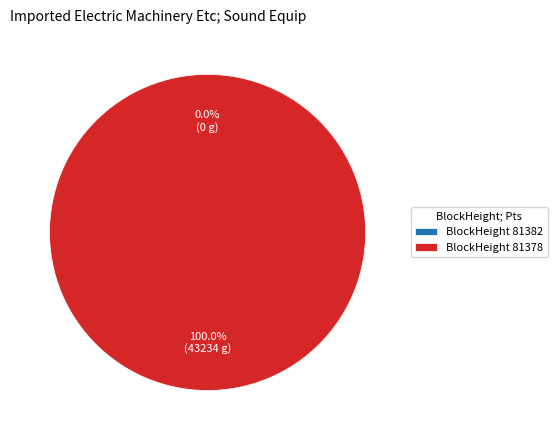

True or false: 81378 accounts for 100% of the total.

True